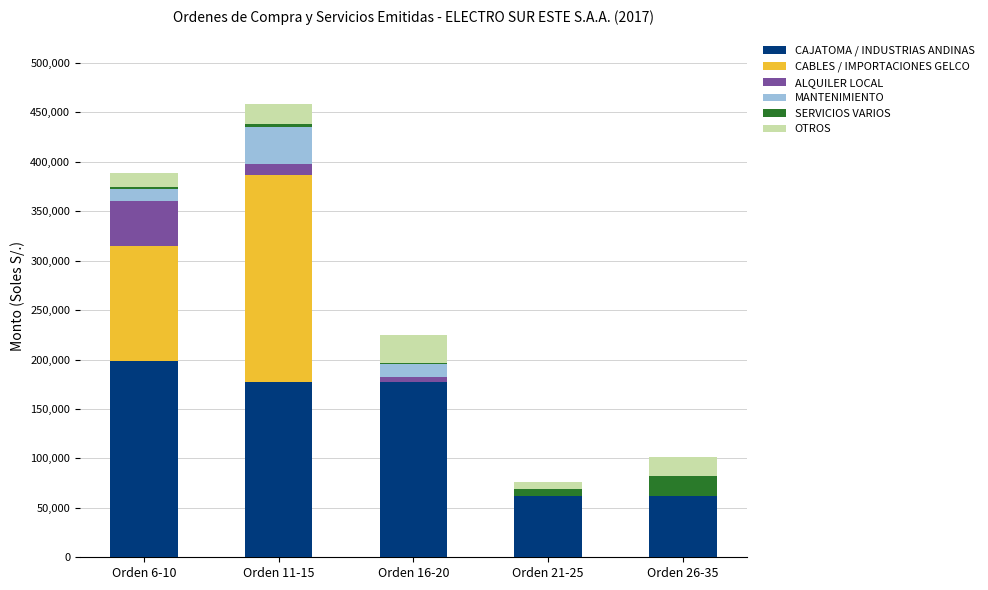

The value of CAJATOMA / INDUSTRIAS ANDINAS at Orden 11-15 is 245953.9. True or false?

False